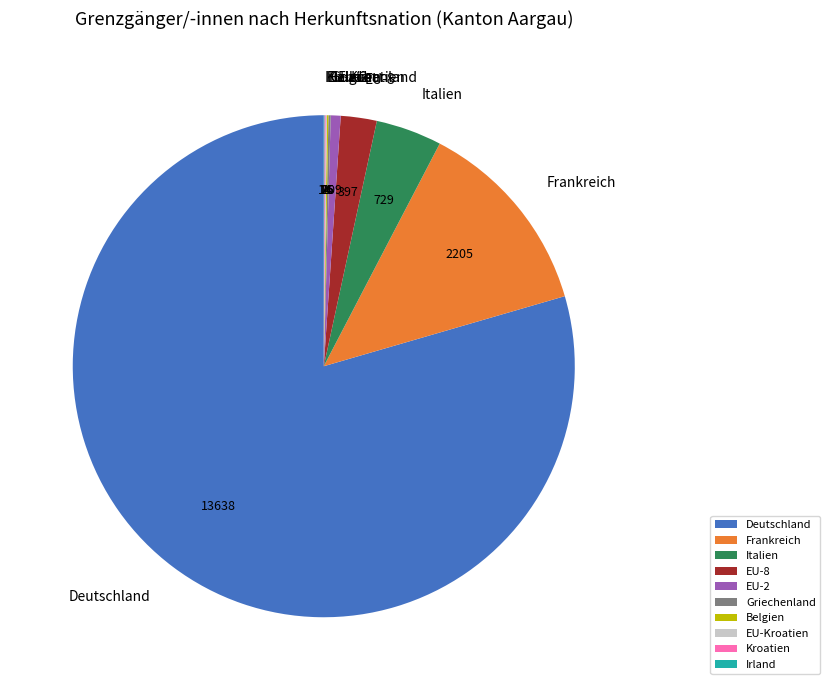

Combined, do EU-8 and EU-2 account for over 50%?

No